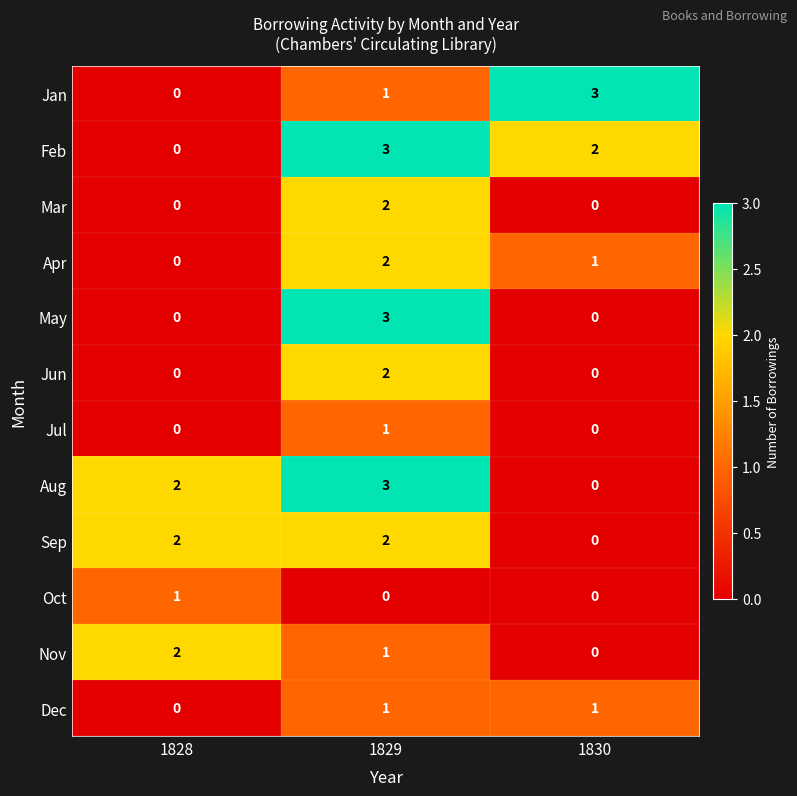

How many values in Sep are above zero?

2